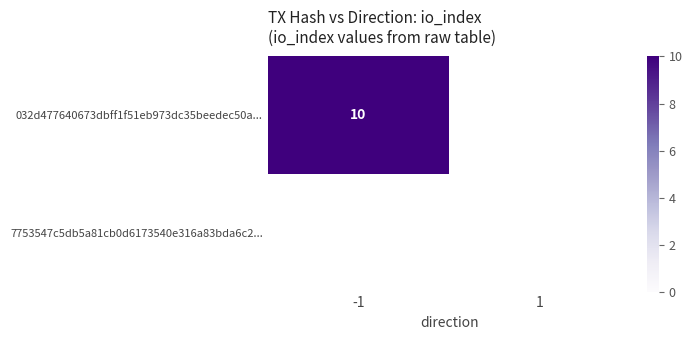

Between -1 and 1, which is larger?

-1